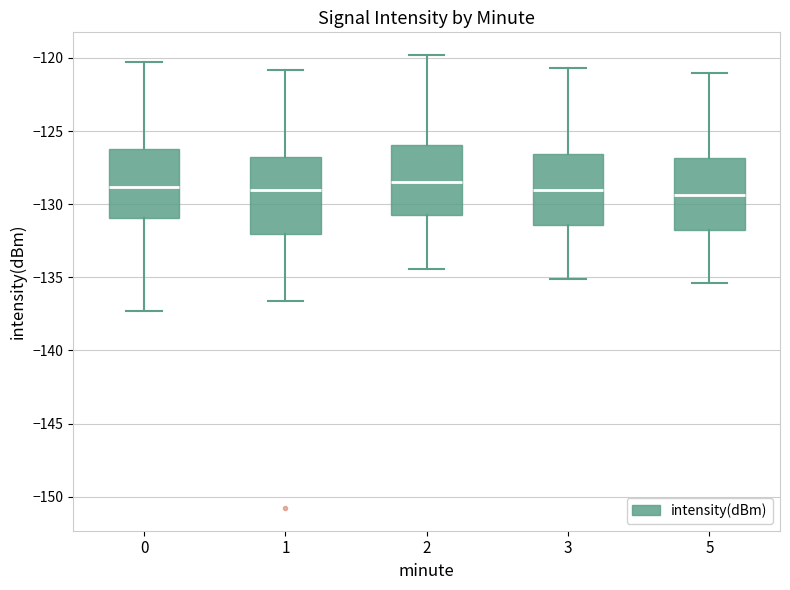

Reading left to right, read every box against the y-axis: the position of its median line, the range the box covers, and the ends of its whiskers. The values are not printed on the chart, so give them approximately, as read against the axis.

0: median -129.0, box -131.0 to -126.0, whiskers -137.5 to -120.5
1: median -129.0, box -132.0 to -127.0, whiskers -136.5 to -121.0
2: median -128.5, box -130.5 to -126.0, whiskers -134.5 to -120.0
3: median -129.0, box -131.5 to -126.5, whiskers -135.0 to -120.5
5: median -129.5, box -131.5 to -127.0, whiskers -135.5 to -121.0